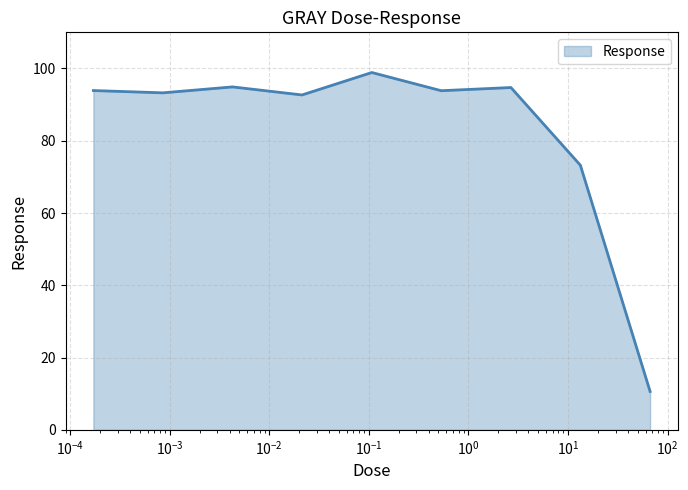

What is the difference between the maximum and minimum values?

88.3